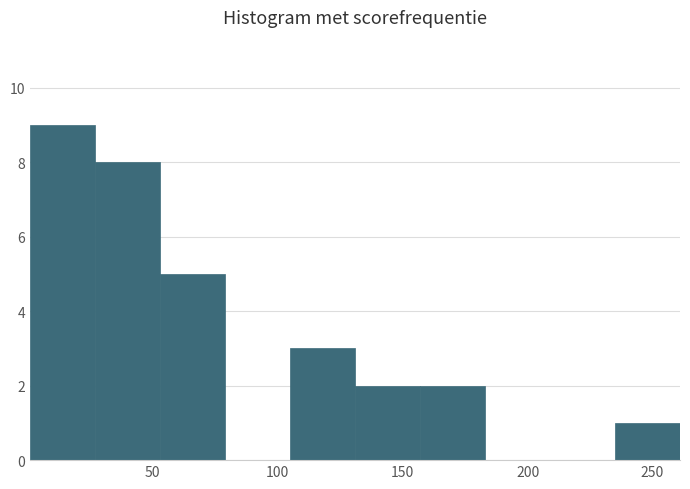

Reading left to right, transcribe this chart: for each bar, give the range it covers on the x-axis and its height. Neither the bar edges nor the heights are printed on the chart, so give them approximately, as read against the axes.

1 to 27: 9
27 to 53: 8
53 to 79: 5
79 to 105: 0
105 to 131: 3
131 to 157: 2
157 to 183: 2
183 to 209: 0
209 to 235: 0
235 to 261: 1